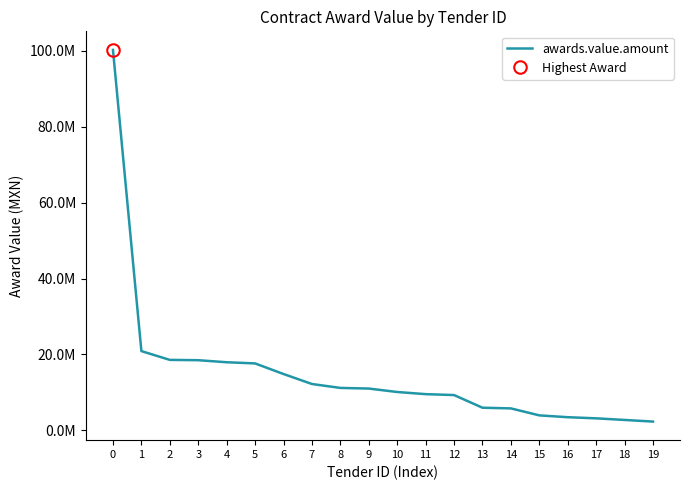

What is the value of the 14th point from the left?

5976814.0